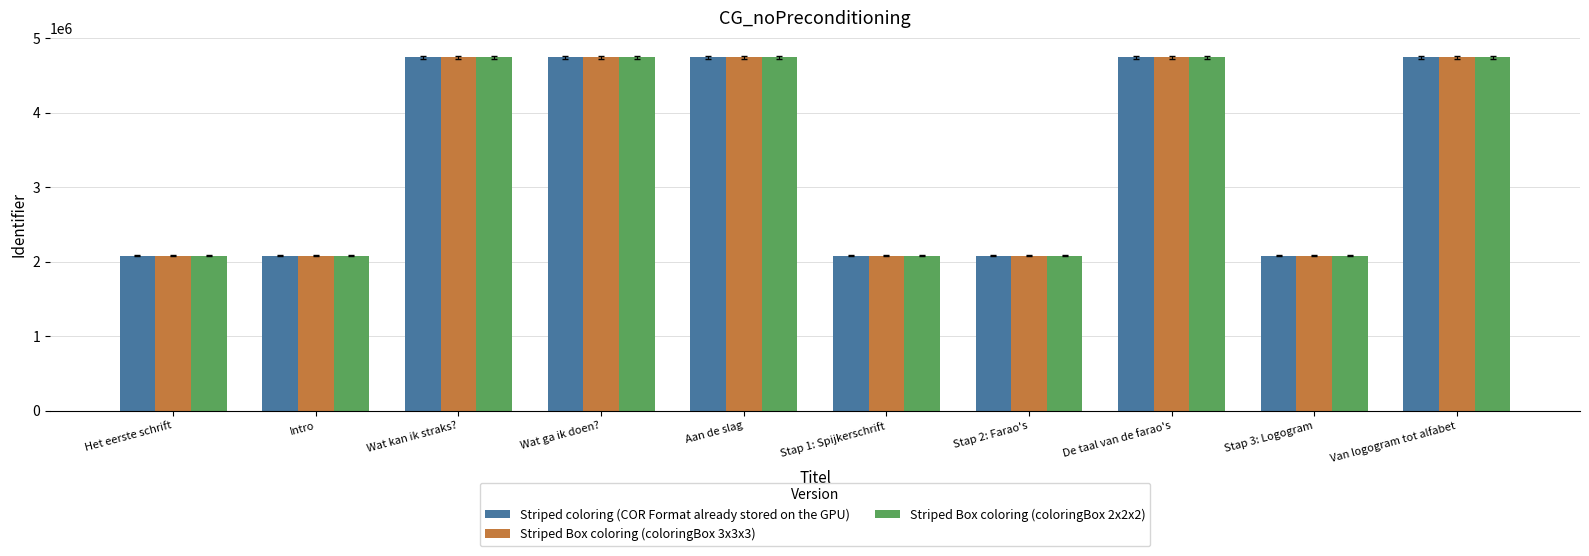

How many values in the Striped coloring (COR Format already stored on the GPU) series are below 4746716?

5